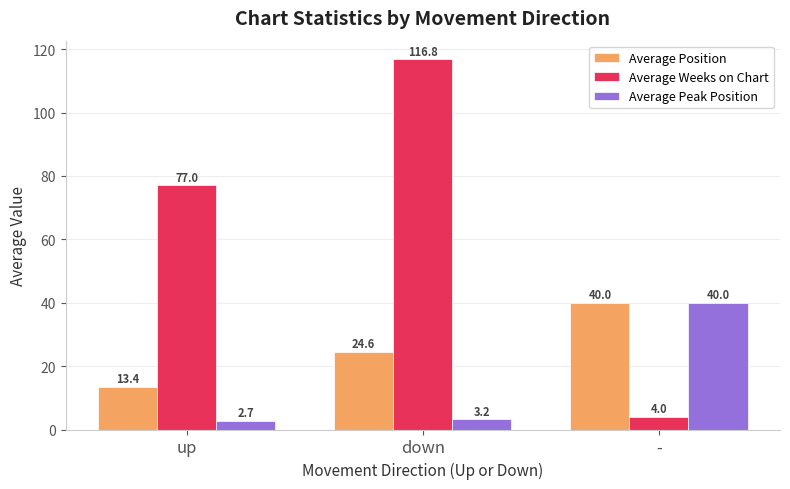

Rank the categories by Average Weeks on Chart value from lowest to highest.

-, up, down